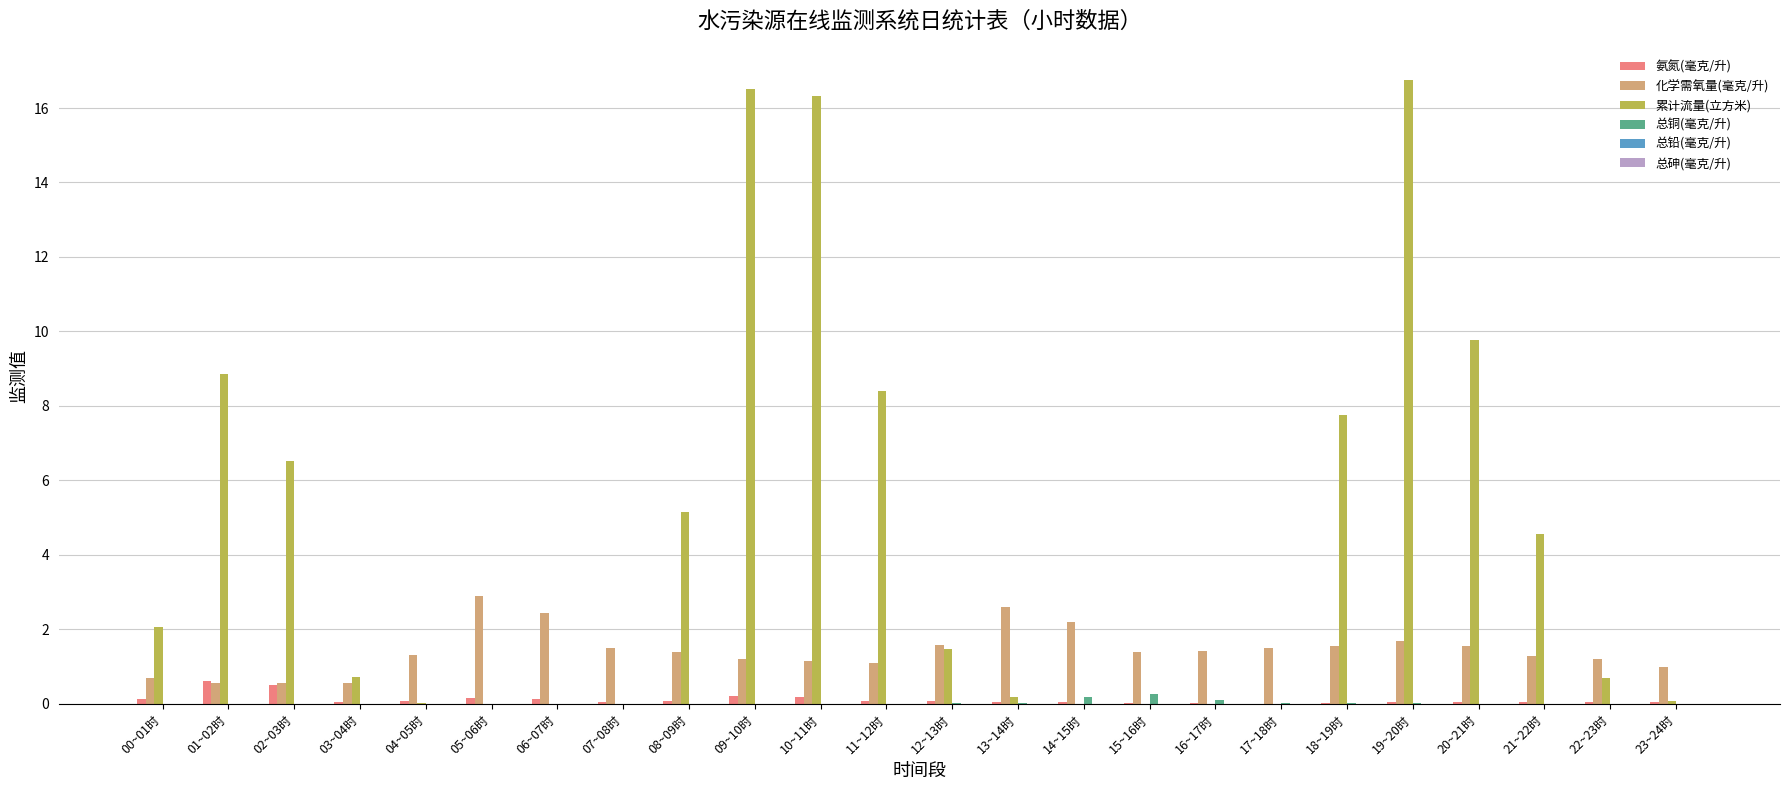

What is the sum of all 化学需氧量(毫克/升) values?

34.4